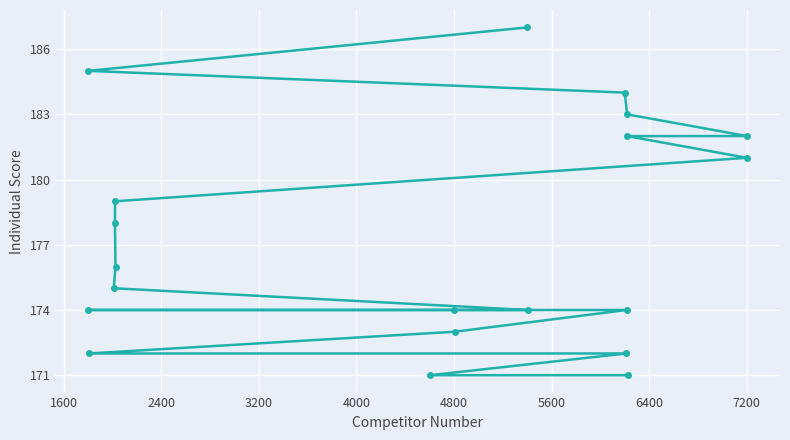

What is the smallest value displayed?

171